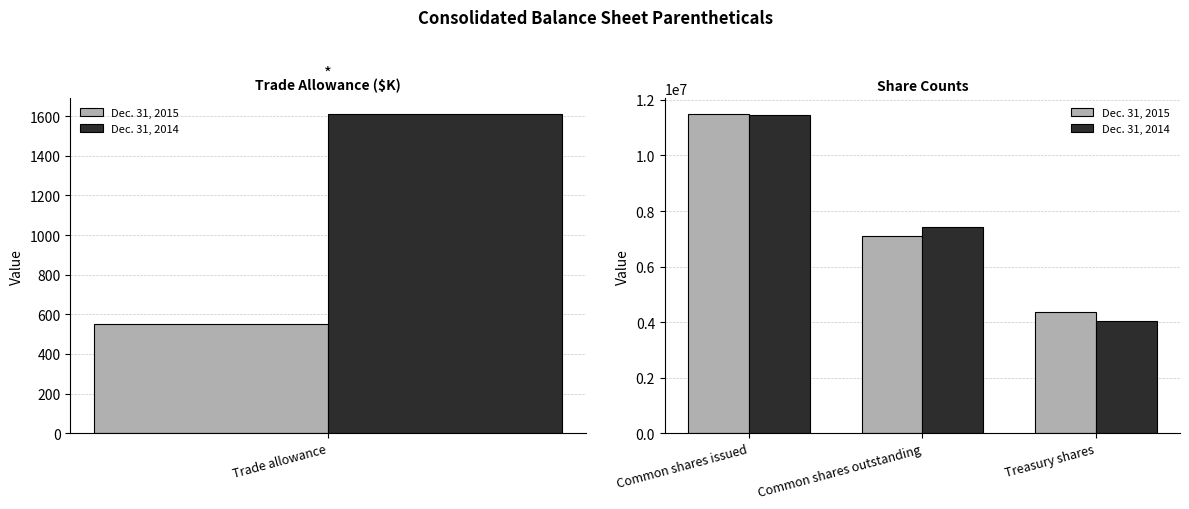

Count the Dec. 31, 2014 values in the range 4050981 to 11474096.

3